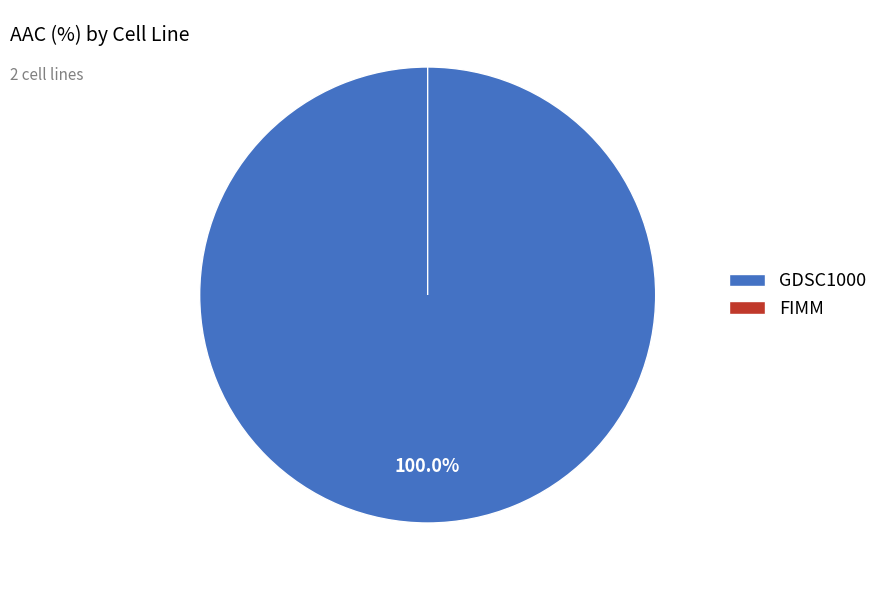

Is FIMM the majority of the pie?

No